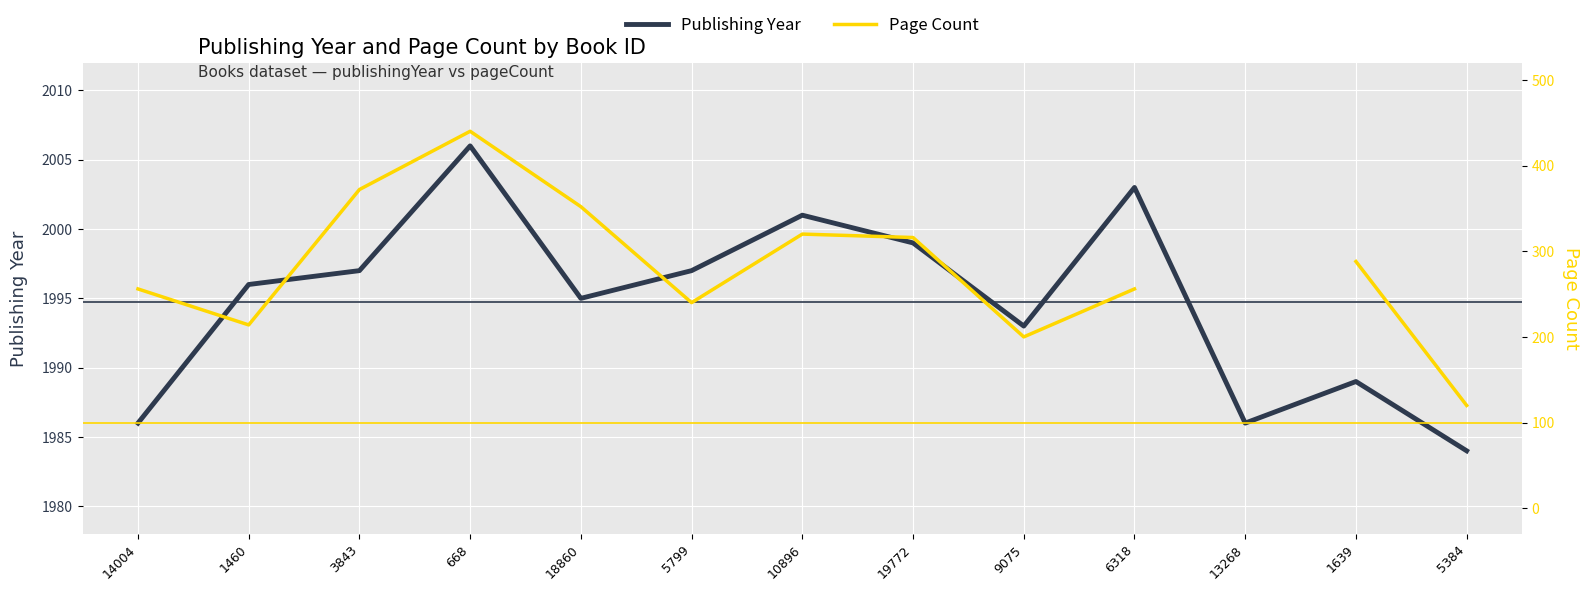

What is the label of the 12th point from the left?

1639